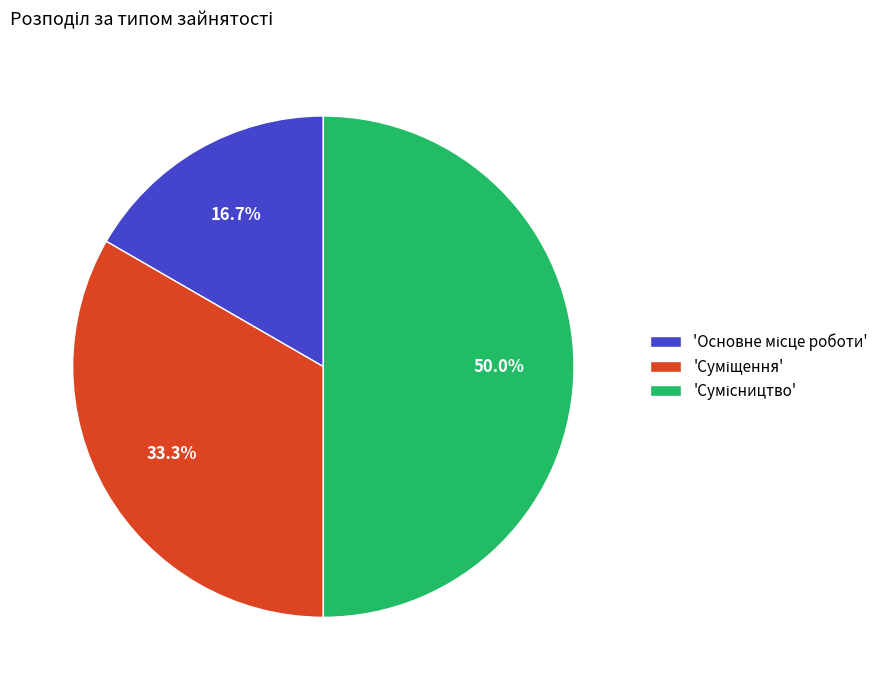

Rank the categories by value from lowest to highest.

Основне місце роботи, Суміщення, Сумісництво